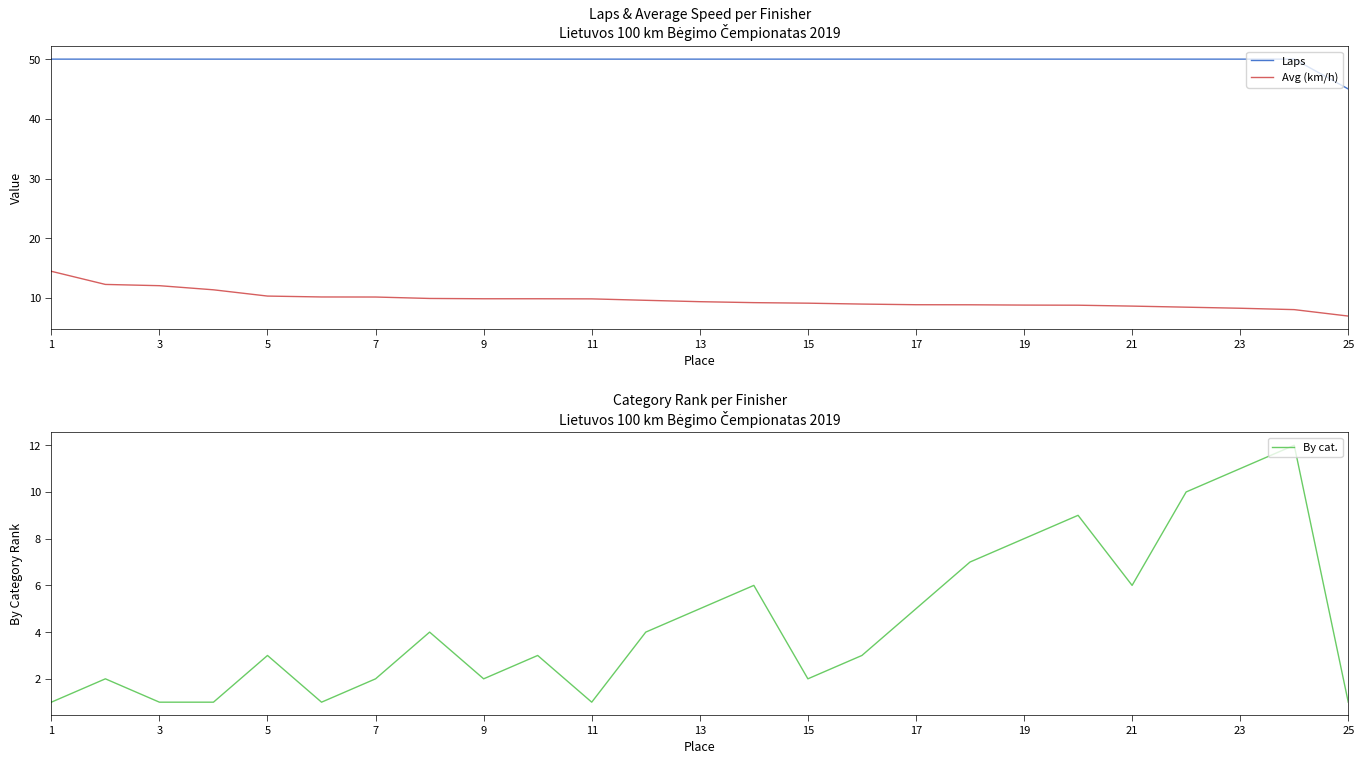

In By cat., how many points are lower than both neighbors (excluding endpoints)?

5